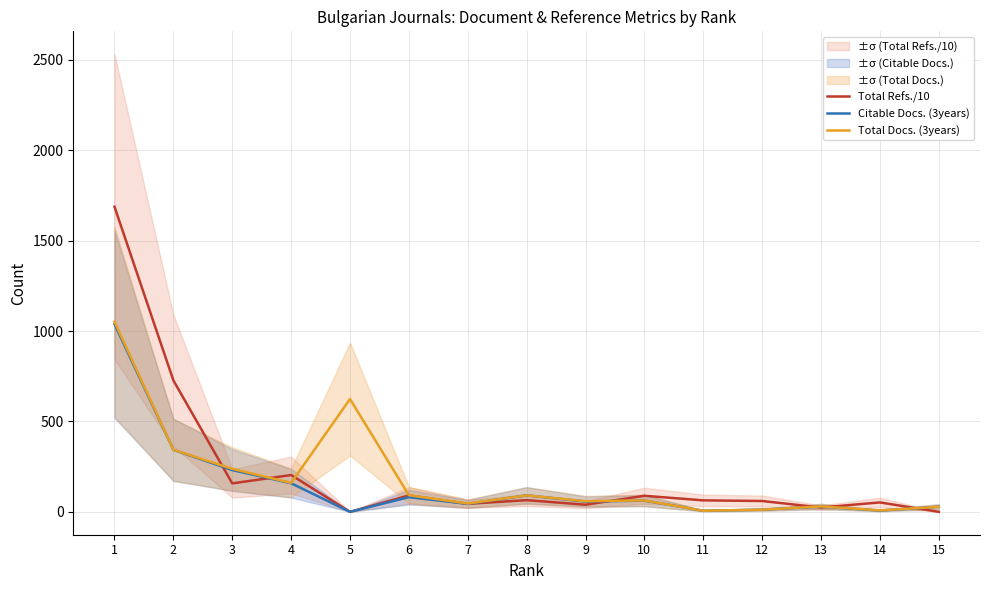

Is it true that Total Refs./10 equals 23.8 at 13?

True